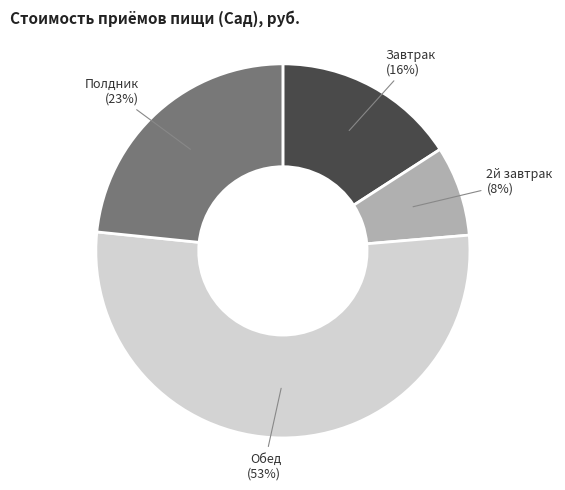

To the nearest percent, what is the difference between the largest and smallest slice percentages?

45%